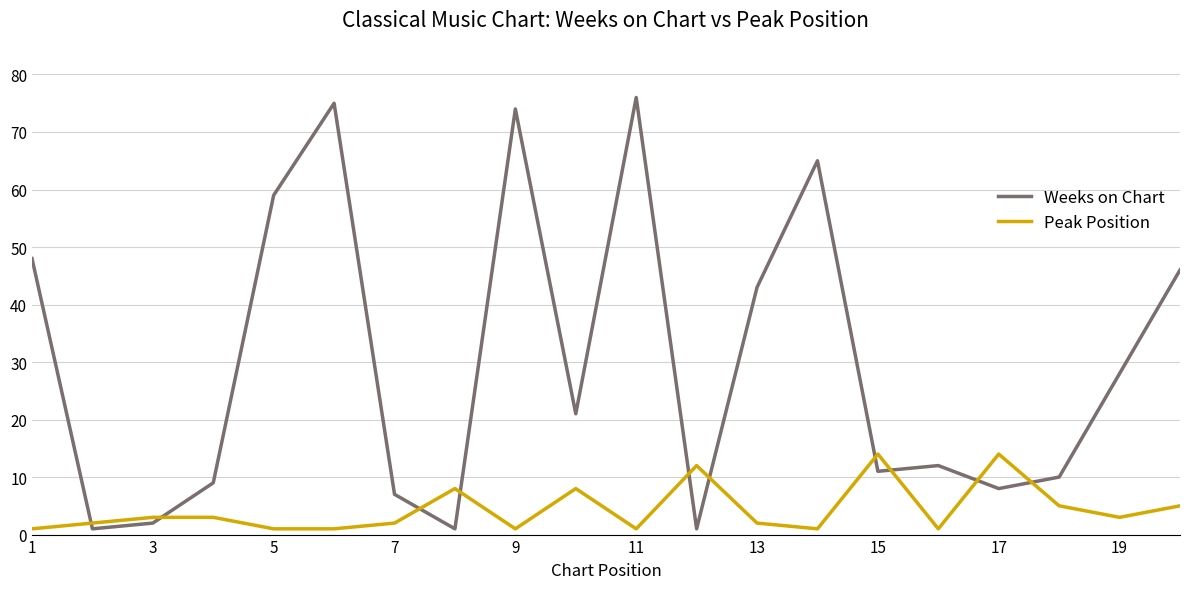

List the series in order of their overall mean, lowest first.

Peak Position, Weeks on Chart